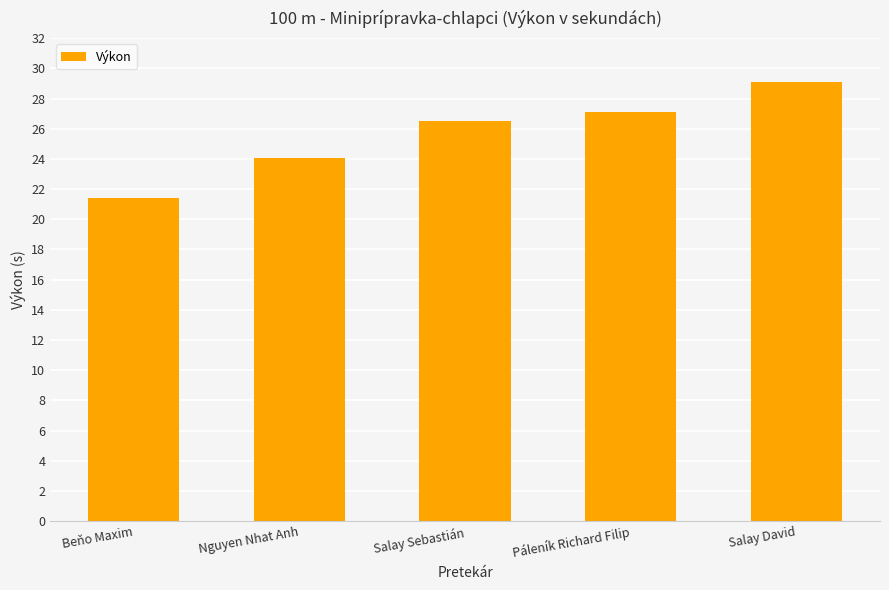

True or false: the data shows 34.8 at Beňo Maxim.

False